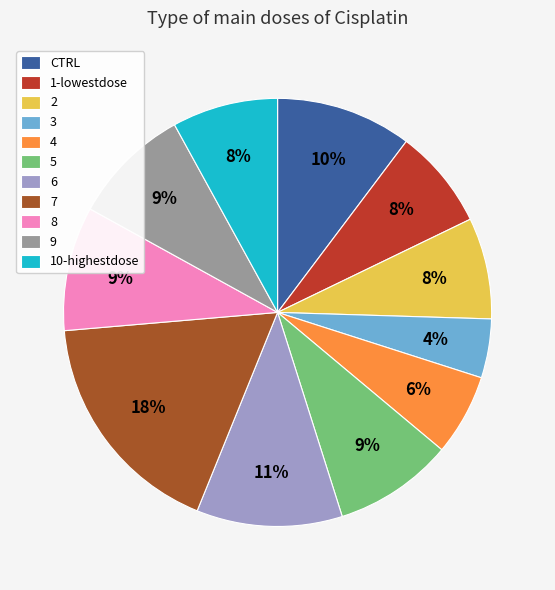

The 3 slice represents 1% of the pie. True or false?

False